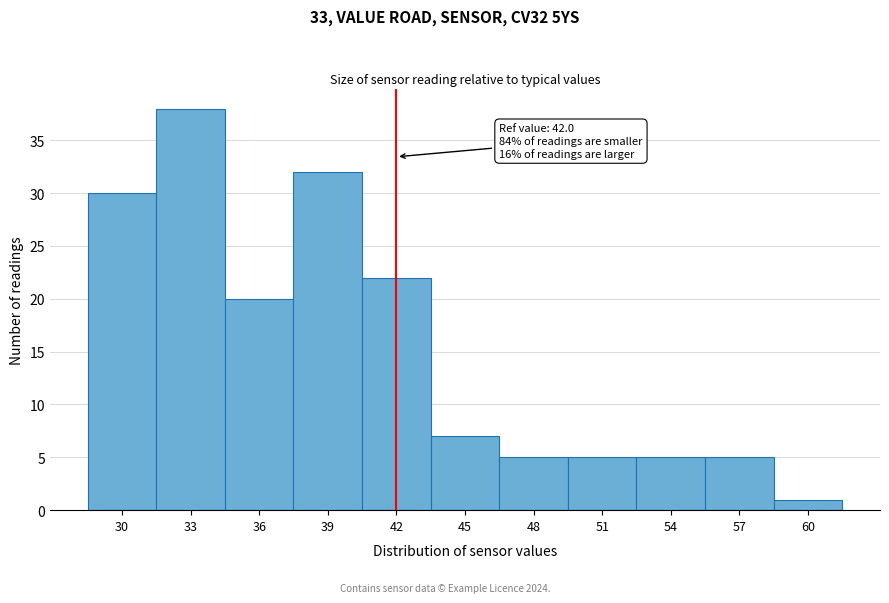

Reading left to right, transcribe all the data shown in this chart.

30=30	33=38	36=20	39=32	42=22	45=7	48=5	51=5	54=5	57=5	60=1